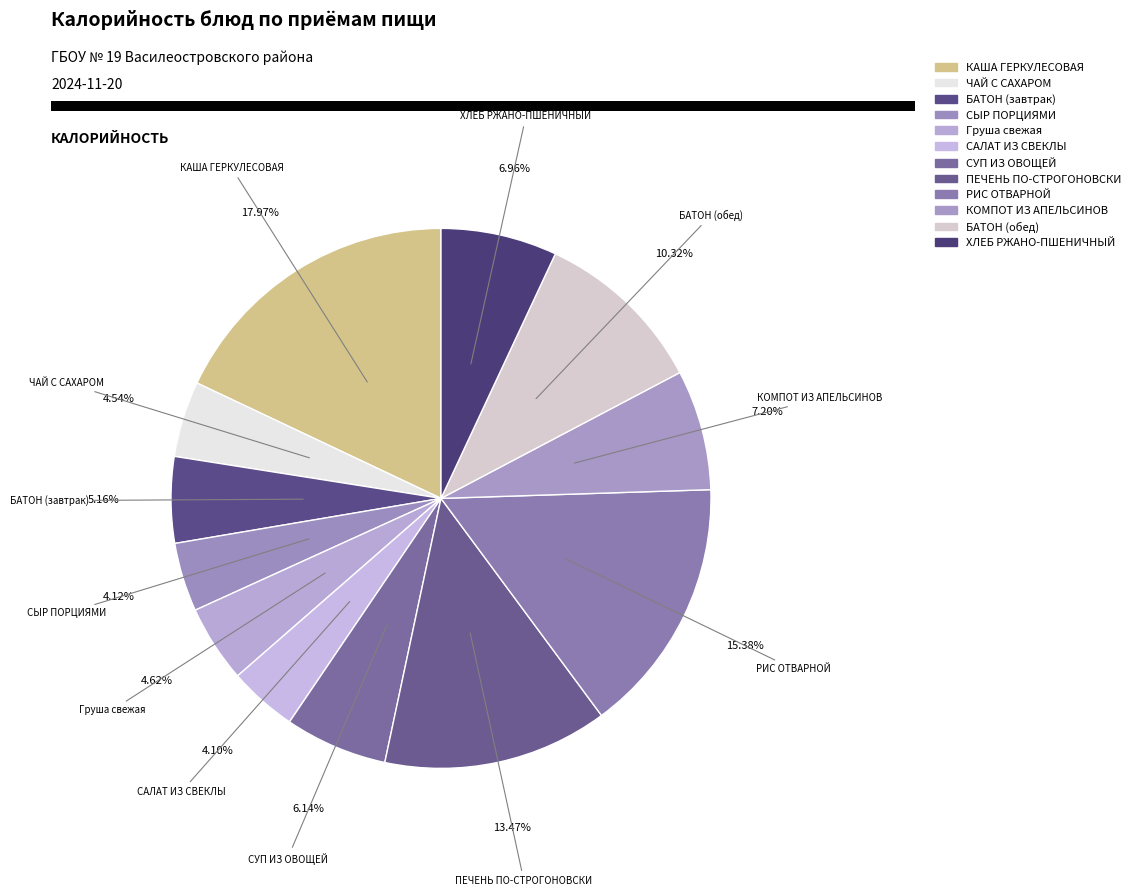

What is the total percentage of СЫР ПОРЦИЯМИ and ПЕЧЕНЬ ПО-СТРОГОНОВСКИ?

17.6%